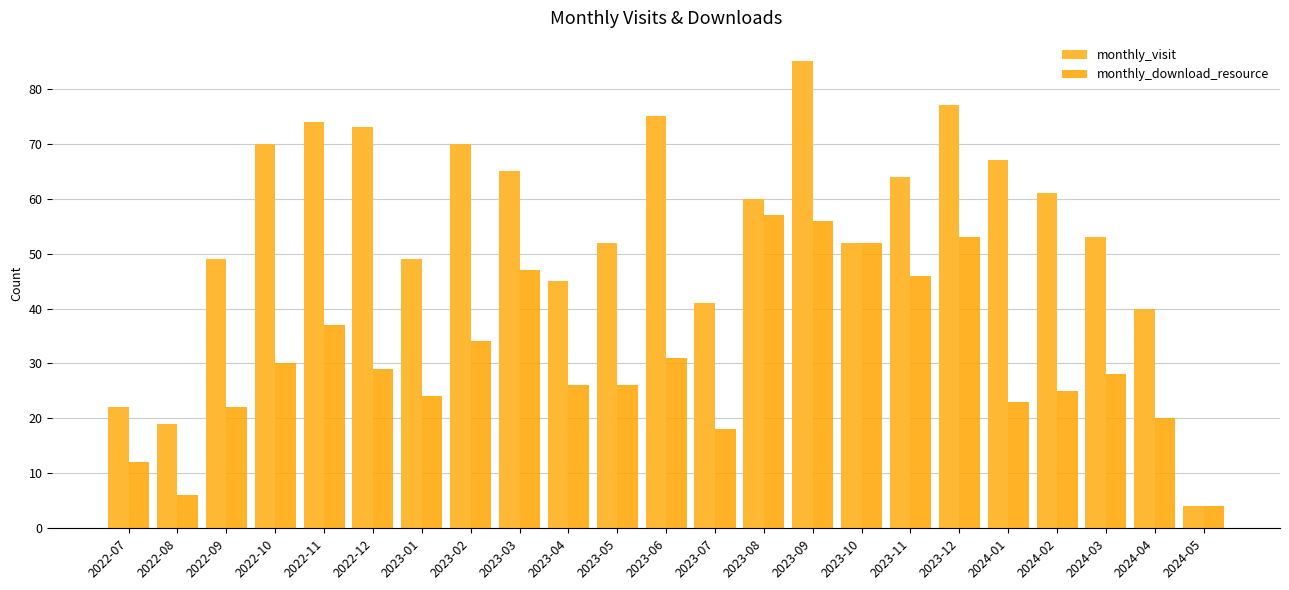

What is the label of the 21st bar from the right?

2022-09